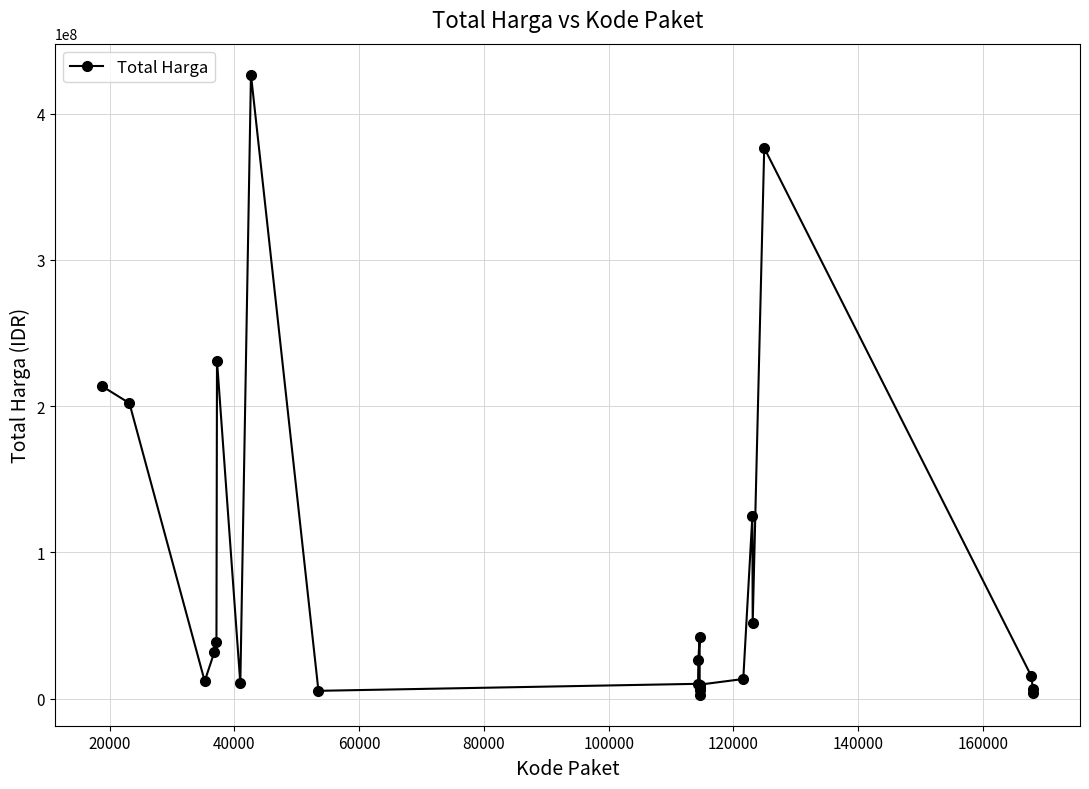

What is the greatest value displayed?

426700000